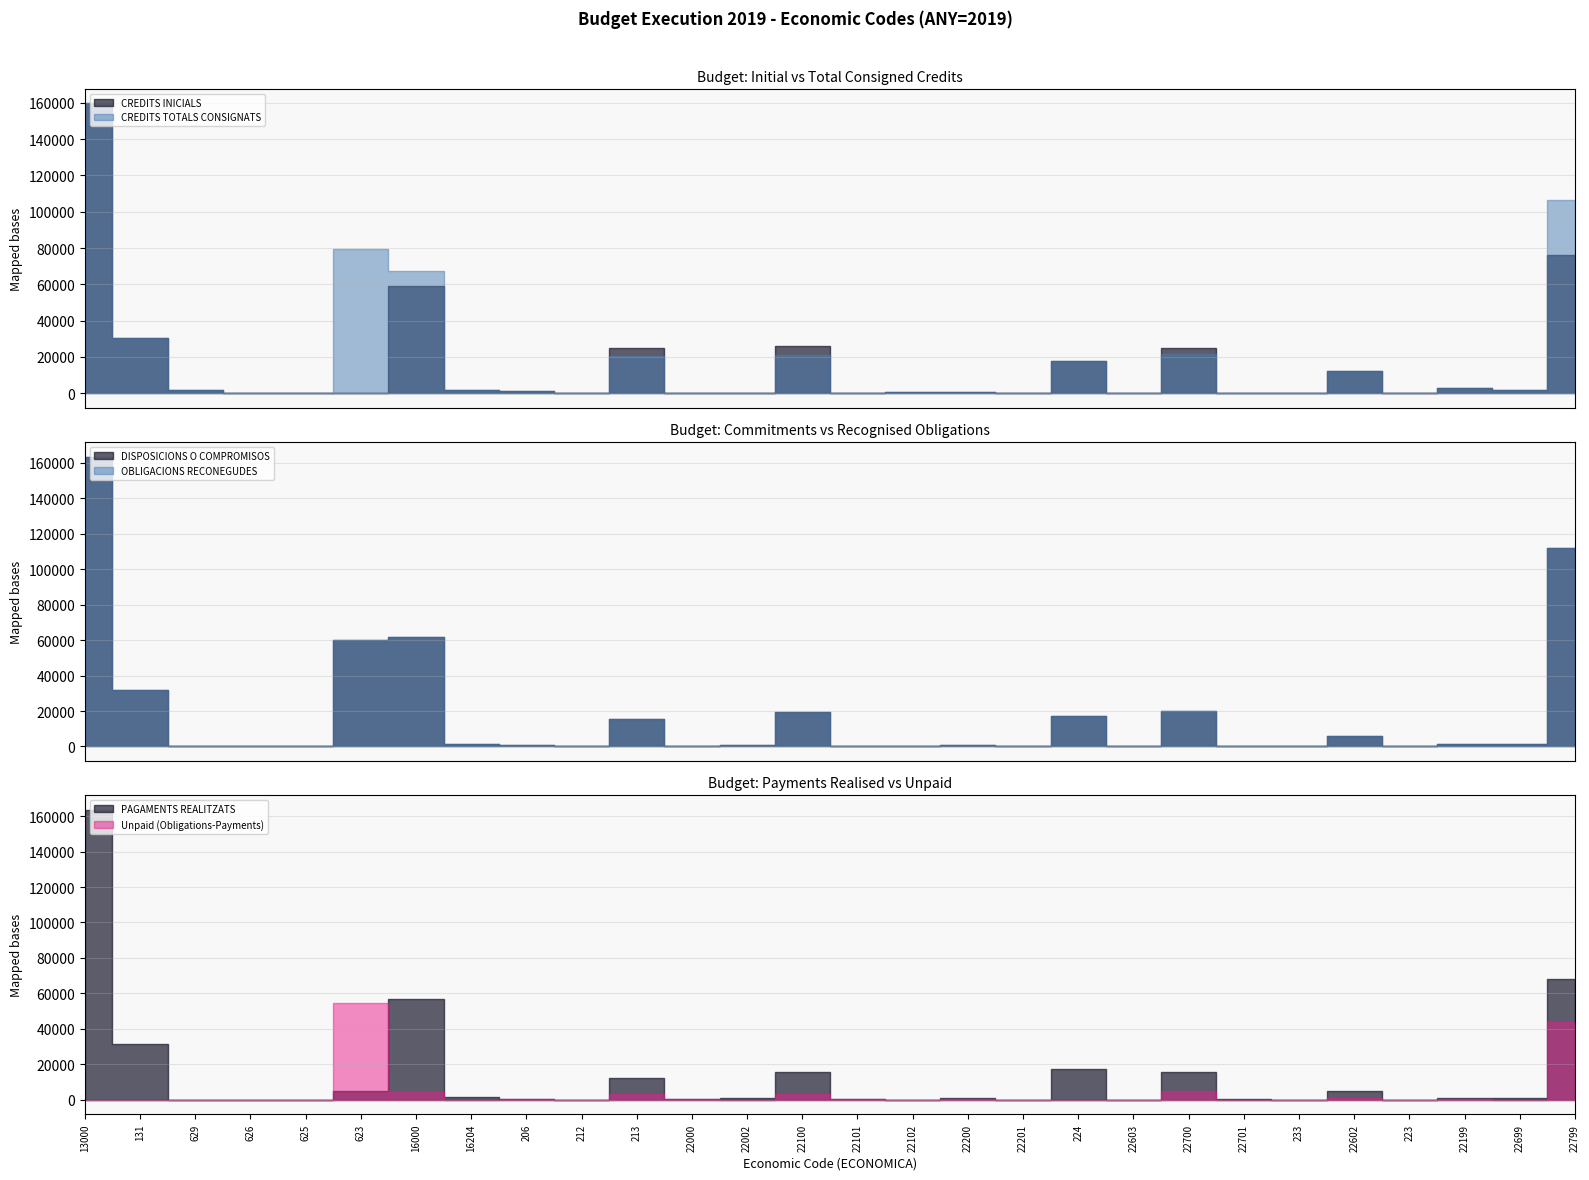

How many categories are shown in the chart?

28